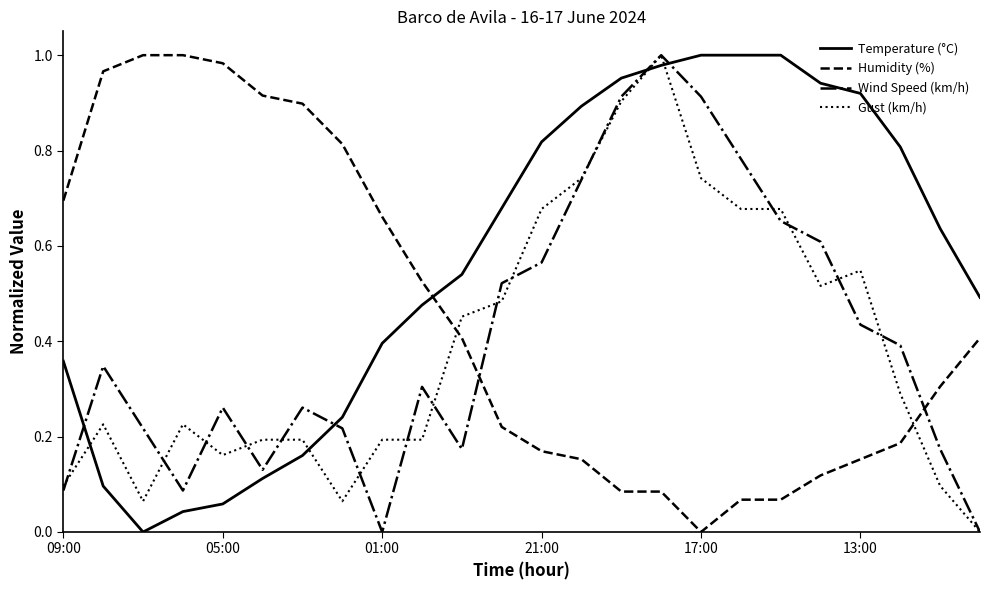

After their last crossing, which series has the higher values: Humidity (%) or Wind Speed (km/h)?

Humidity (%)